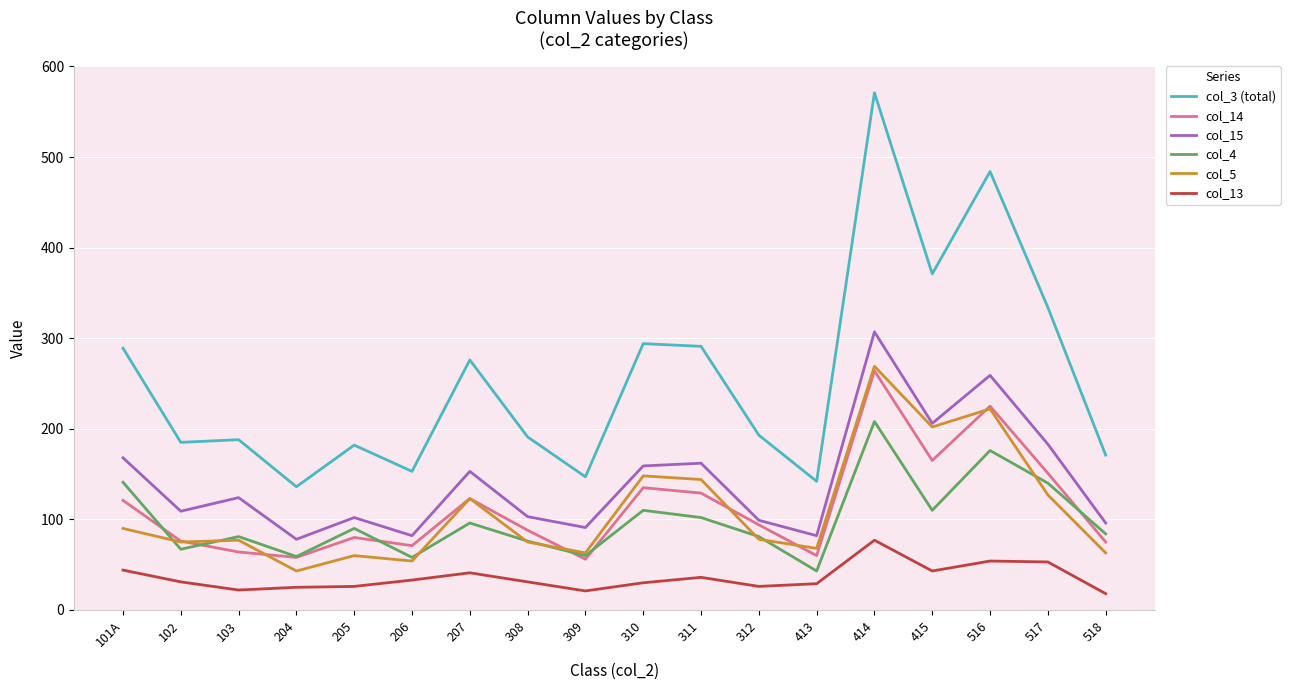

The value of col_4 at 205 is 35. True or false?

False